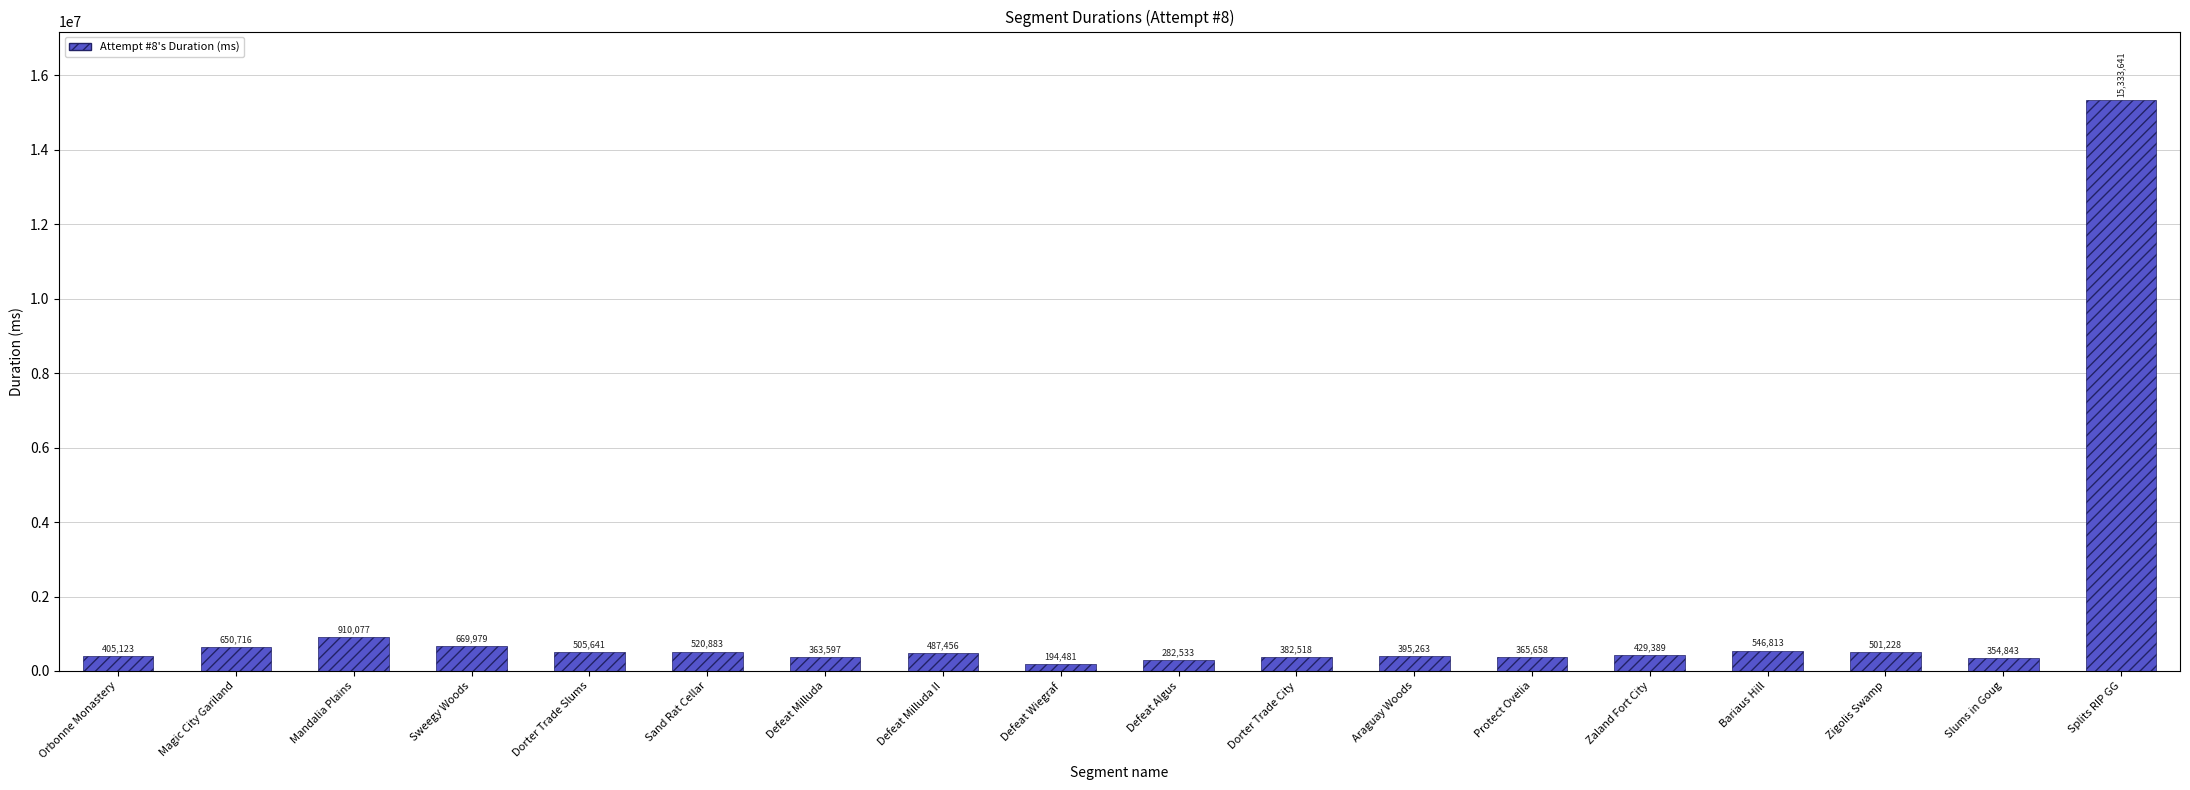

What is the greatest value displayed?

15333641